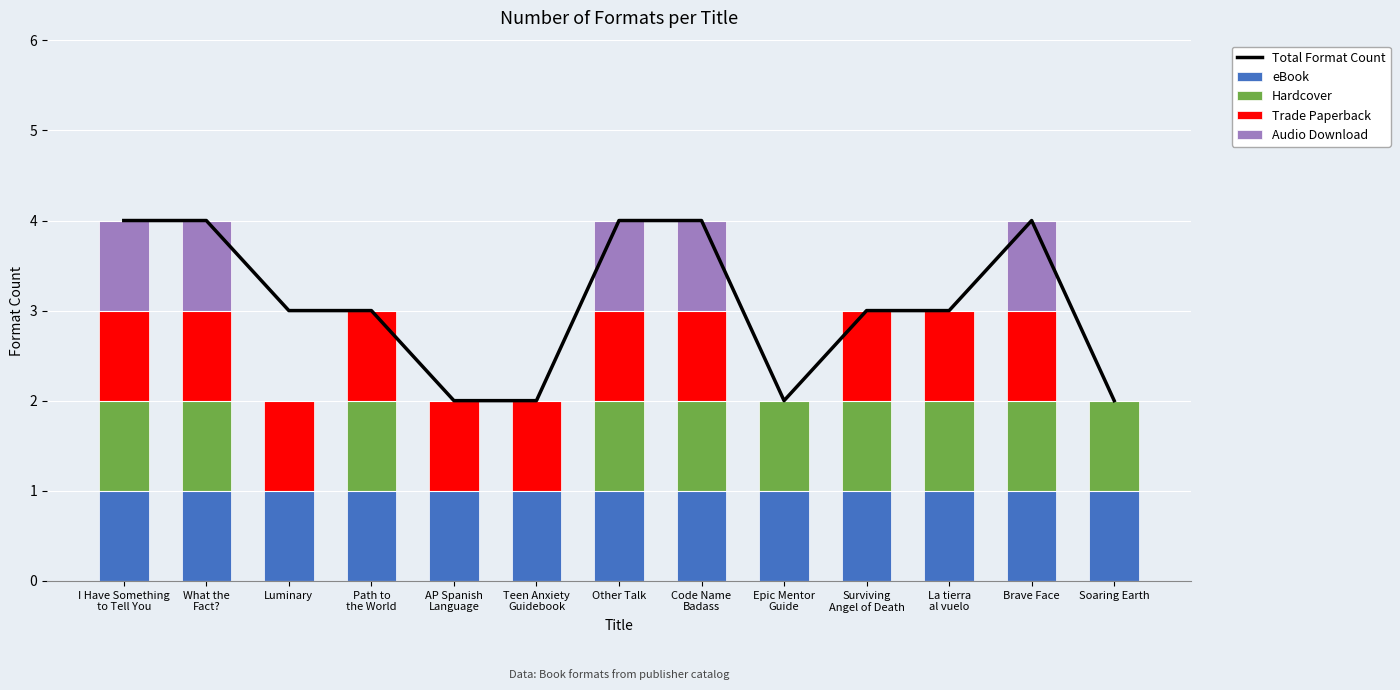

Which series changed the most between Other Talk and Epic Mentor
Guide?

Total Format Count